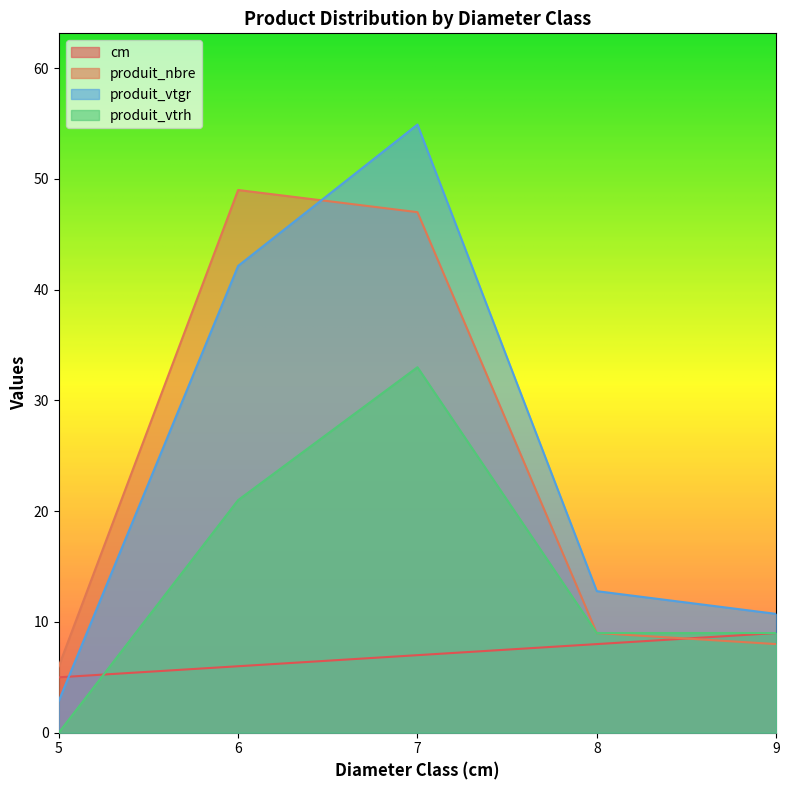

At which label does produit_vtgr first exceed 12?

6